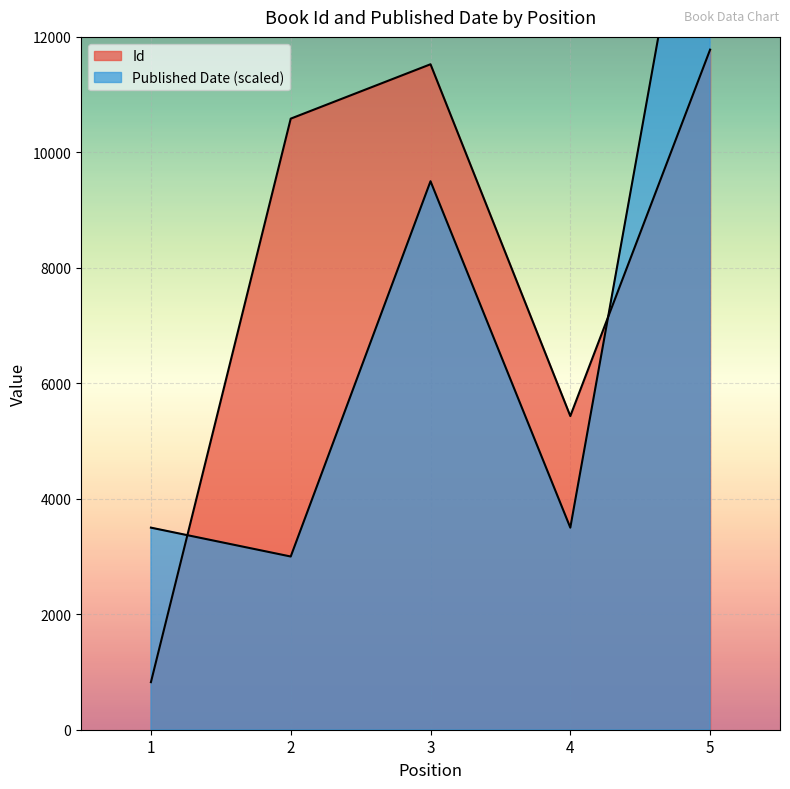

True or false: Id has a value of 1429 at 1.

False